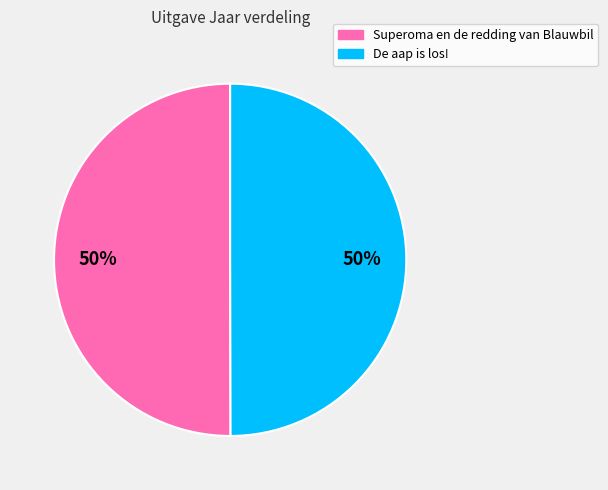

What percentage is the Superoma en de redding van Blauwbil slice, to the nearest percent?

50%